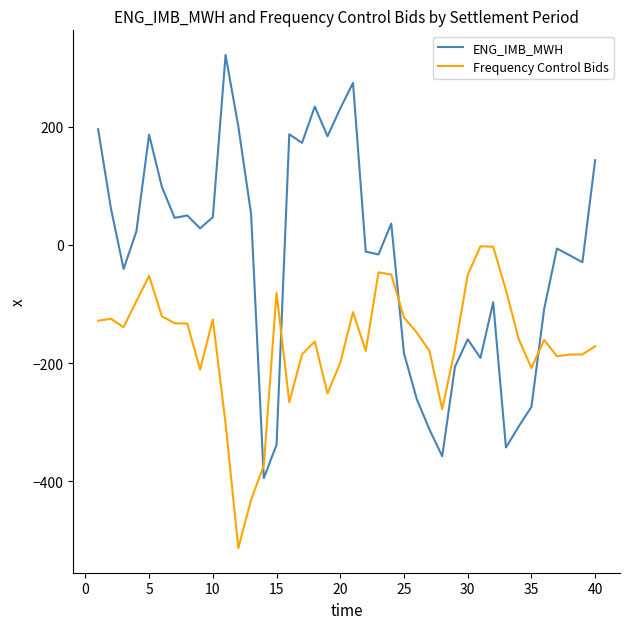

What is the smallest value displayed?

-512.8